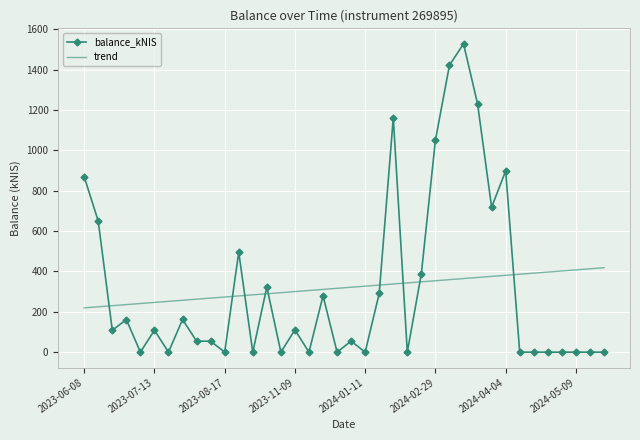

Which series has the largest range (max minus min)?

balance_kNIS